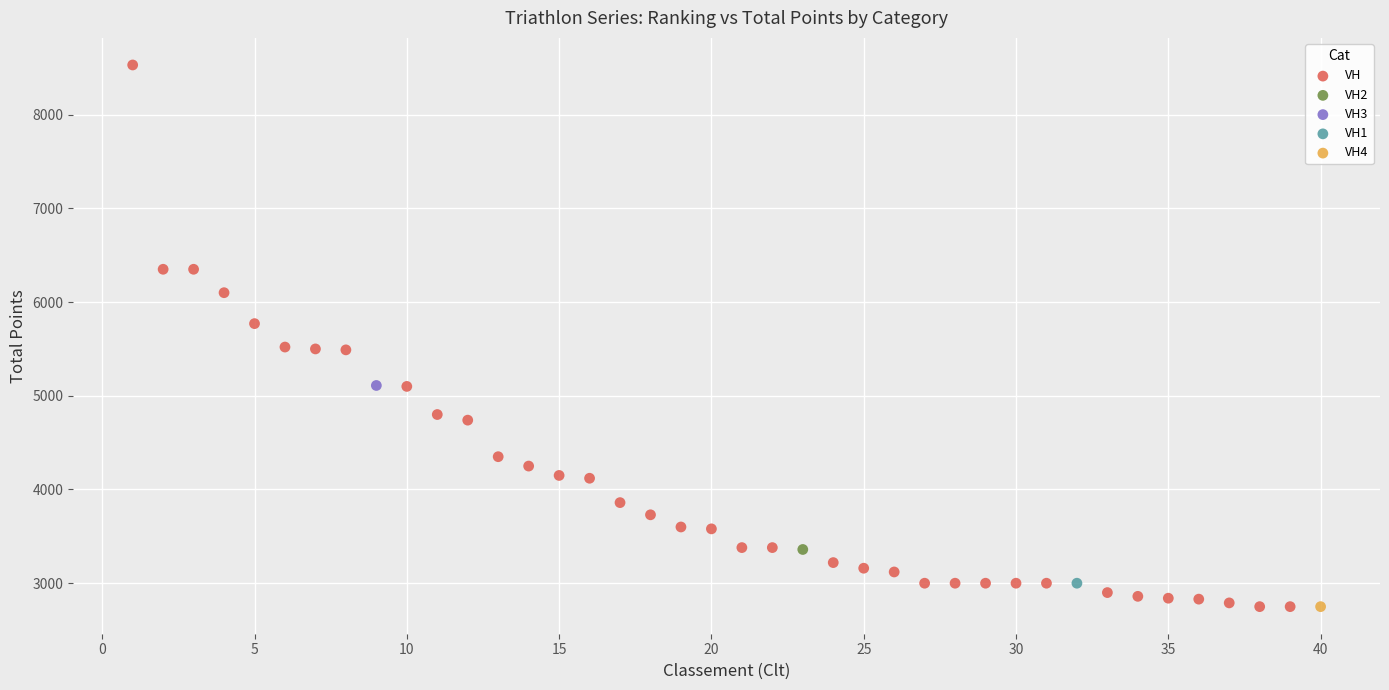

What are all the series names shown in the legend?

VH, VH2, VH3, VH1, VH4